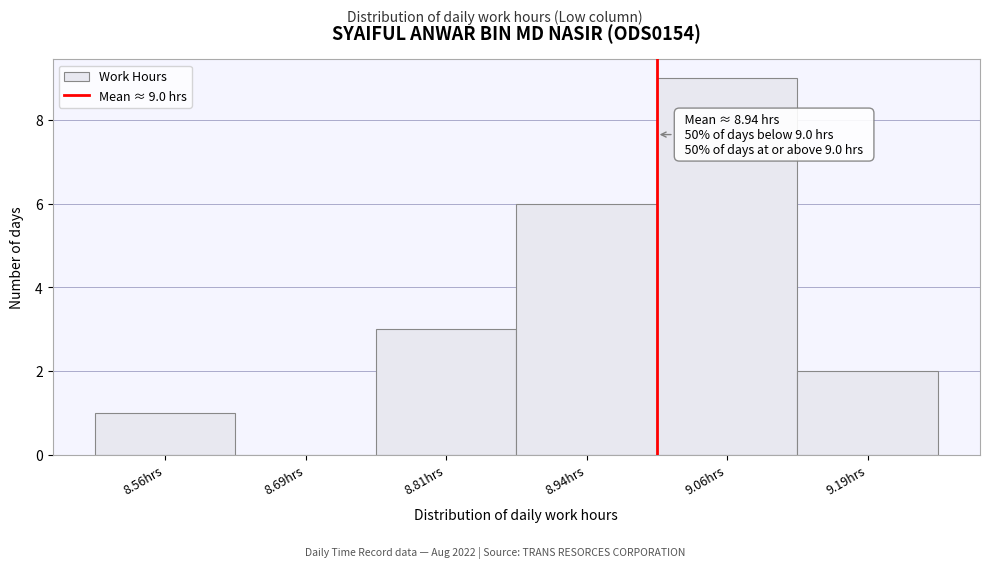

Over which range of the x-axis is the bar tallest?

9.000 to 9.125